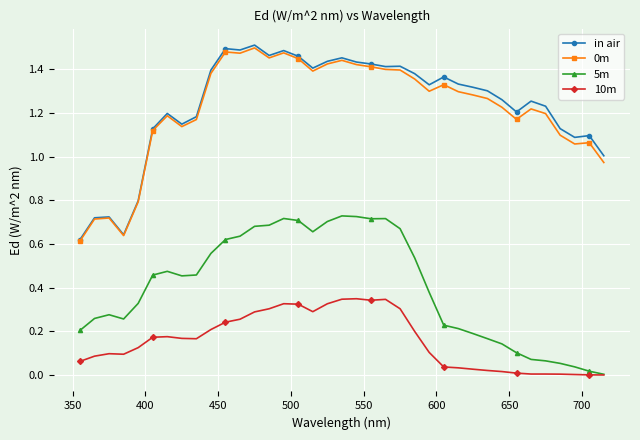

True or false: in air and 5m intersect in this chart.

False